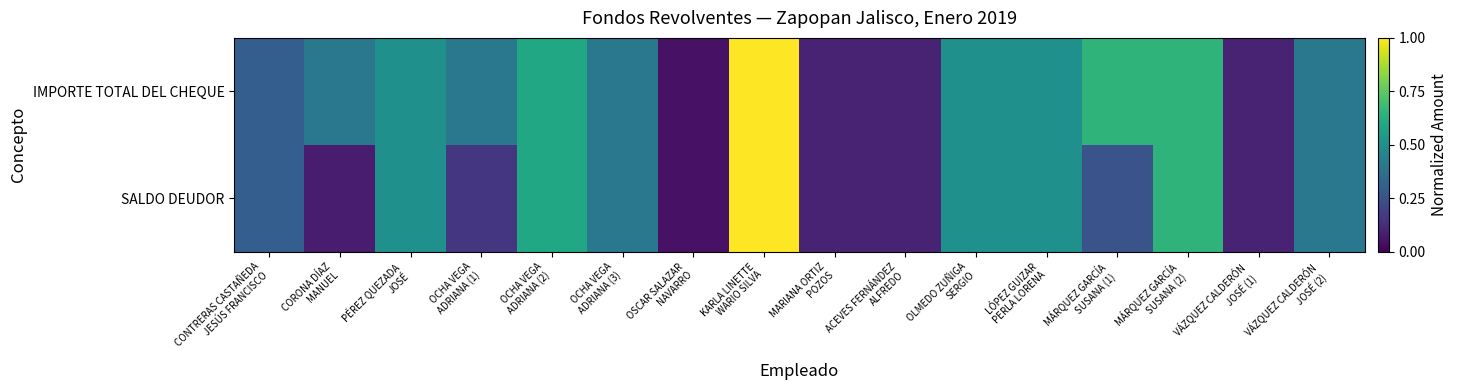

Reading left to right, list all the values displayed in this chart.

IMPORTE TOTAL DEL CHEQUE: CONTRERAS CASTAÑEDA
JESÚS FRANCISCO=0.3	CORONA DÍAZ
MANUEL=0.4	PÉREZ QUEZADA
JOSÉ=0.5	OCHA VEGA
ADRIANA (1)=0.4	OCHA VEGA
ADRIANA (2)=0.6	OCHA VEGA
ADRIANA (3)=0.4	OSCAR SALAZAR
NAVARRO=0.1	KARLA LINETTE
WARIO SILVA=1.0	MARIANA ORTIZ
POZOS=0.1	ACEVES FERNÁNDEZ
ALFREDO=0.1	OLMEDO ZUÑIGA
SERGIO=0.5	LÓPEZ GUIZAR
PERLA LORENA=0.5	MÁRQUEZ GARCÍA
SUSANA (1)=0.7	MÁRQUEZ GARCÍA
SUSANA (2)=0.7	VÁZQUEZ CALDERÓN
JOSÉ (1)=0.1	VÁZQUEZ CALDERÓN
JOSÉ (2)=0.4
SALDO DEUDOR: CONTRERAS CASTAÑEDA
JESÚS FRANCISCO=0.3	CORONA DÍAZ
MANUEL=0.1	PÉREZ QUEZADA
JOSÉ=0.5	OCHA VEGA
ADRIANA (1)=0.2	OCHA VEGA
ADRIANA (2)=0.6	OCHA VEGA
ADRIANA (3)=0.4	OSCAR SALAZAR
NAVARRO=0.1	KARLA LINETTE
WARIO SILVA=1.0	MARIANA ORTIZ
POZOS=0.1	ACEVES FERNÁNDEZ
ALFREDO=0.1	OLMEDO ZUÑIGA
SERGIO=0.5	LÓPEZ GUIZAR
PERLA LORENA=0.5	MÁRQUEZ GARCÍA
SUSANA (1)=0.3	MÁRQUEZ GARCÍA
SUSANA (2)=0.7	VÁZQUEZ CALDERÓN
JOSÉ (1)=0.1	VÁZQUEZ CALDERÓN
JOSÉ (2)=0.4